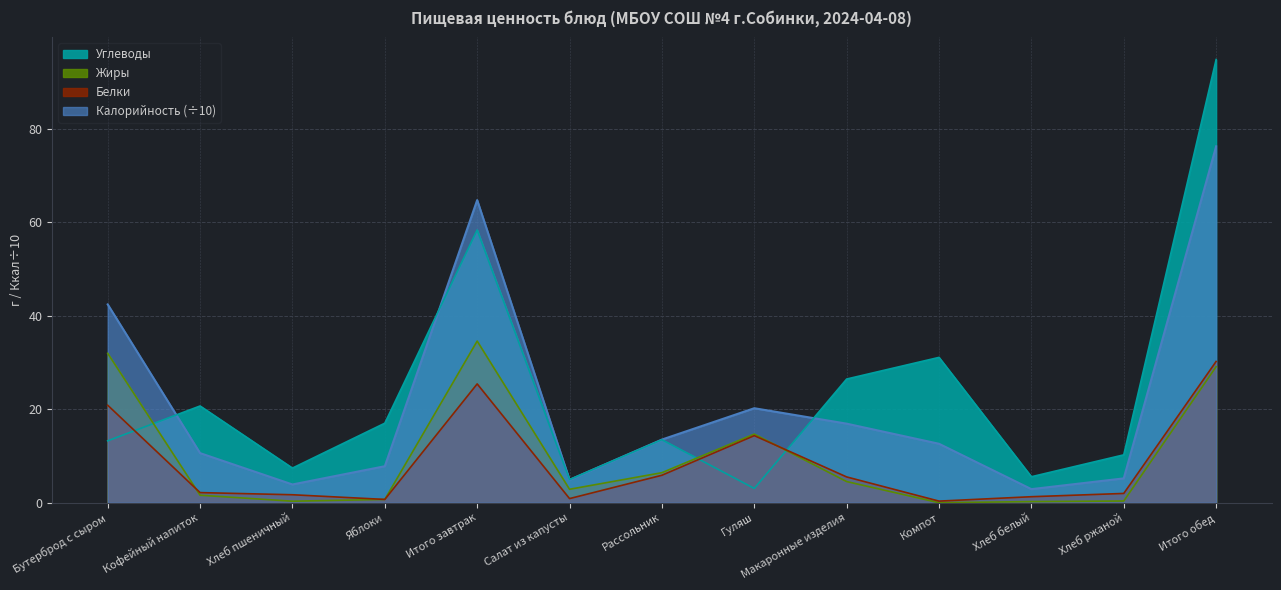

The Калорийность series shows 16.9 at Макаронные изделия. True or false?

True